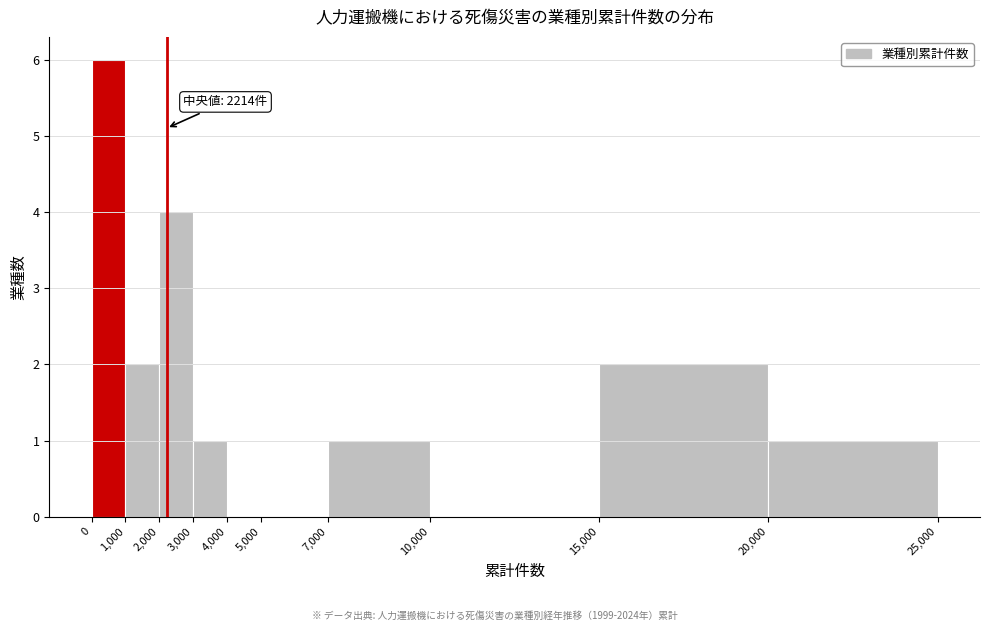

Over which range of the x-axis is the bar tallest?

0 to 1,000